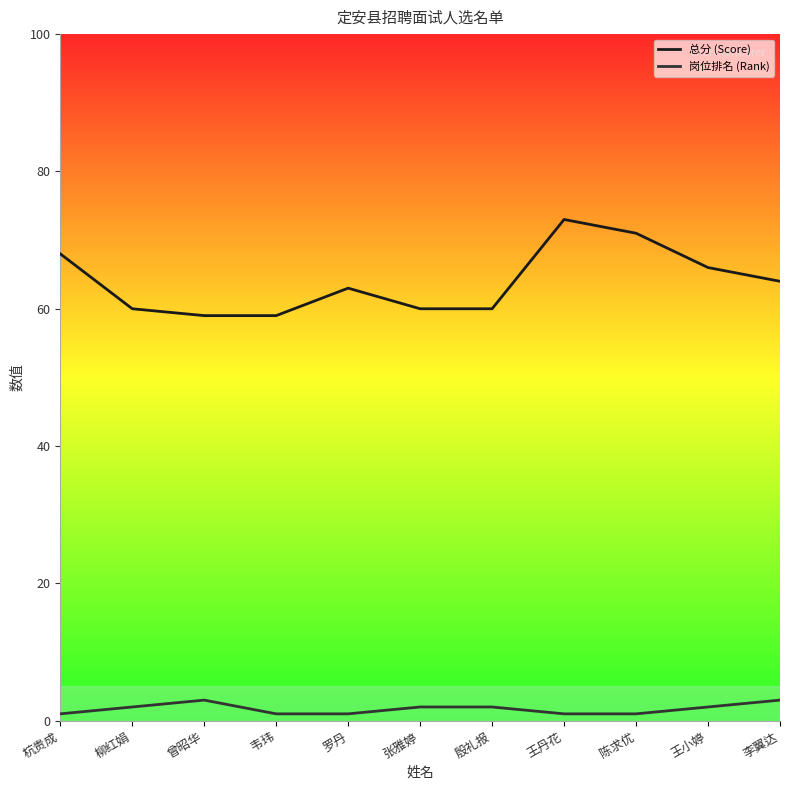

Rank the series at 张雅婷 from lowest to highest value.

岗位排名 (Rank), 总分 (Score)